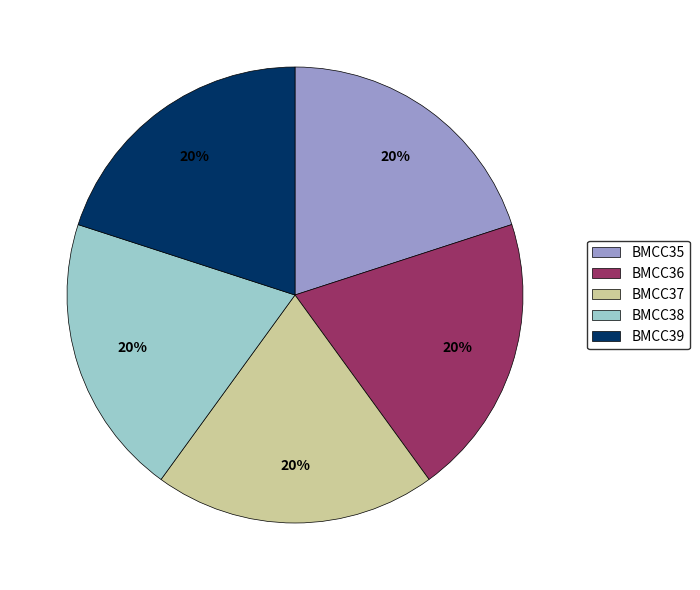

Does BMCC35 account for over 50% of the chart?

No